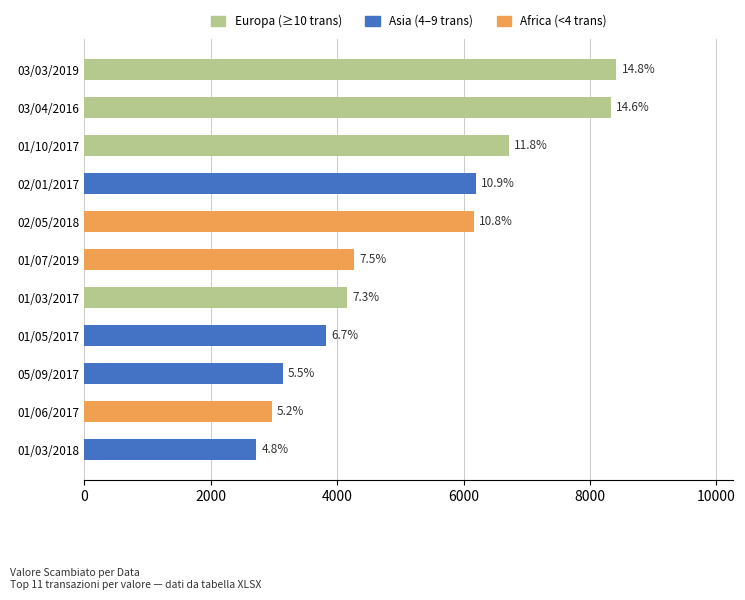

How many bars are there in total?

11